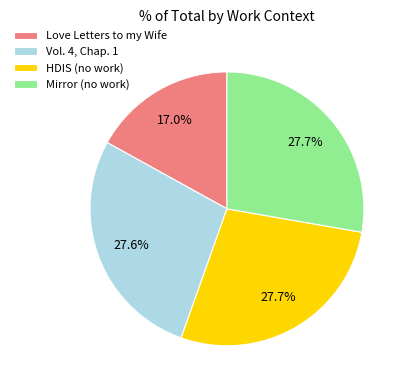

Is there a majority slice in this chart?

No